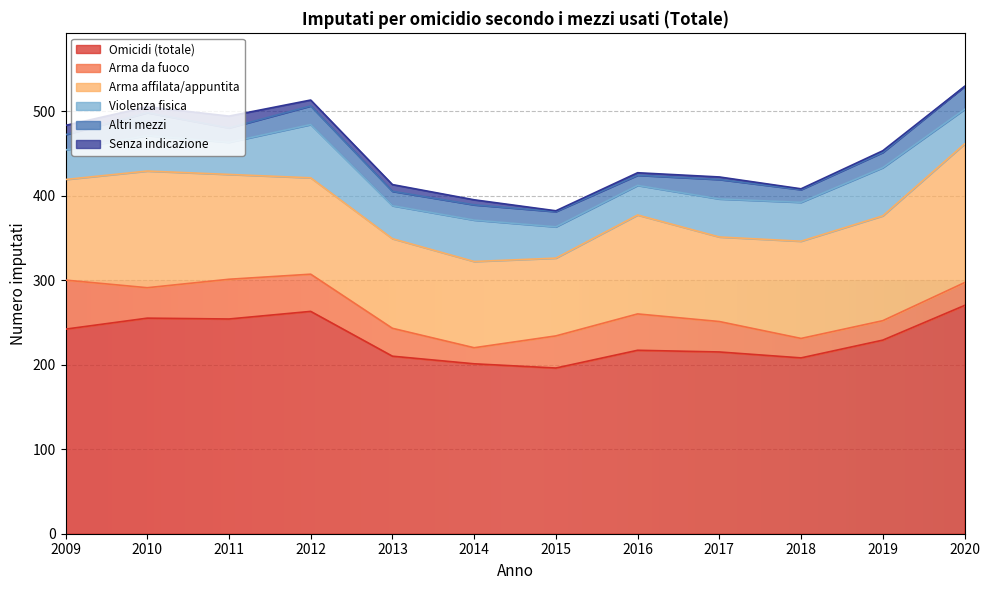

Where is the first local minimum for Arma affilata/appuntita?

2015